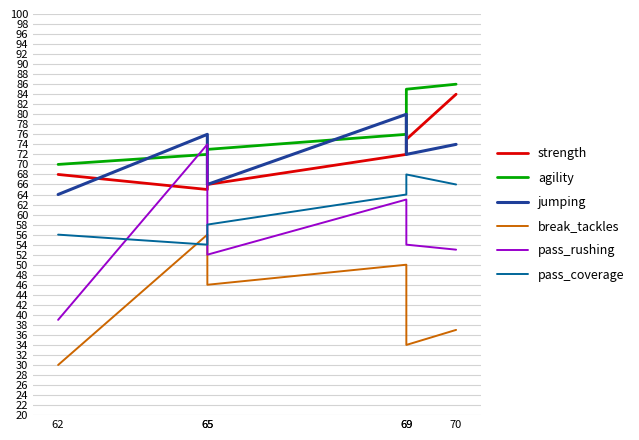

What is the difference between the pass_coverage values at 69 and 69?

4